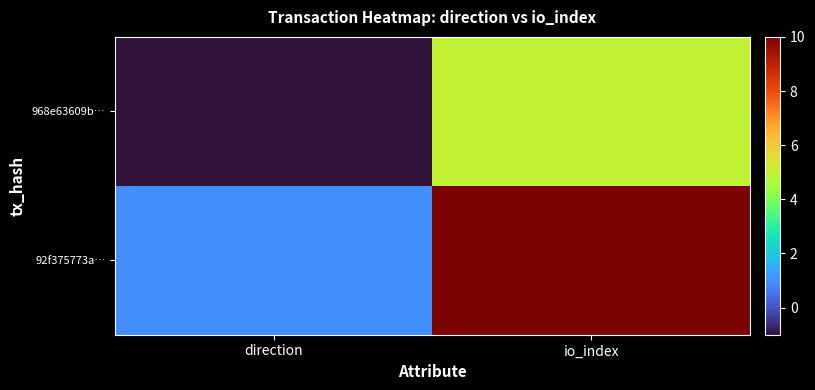

Which series has the largest range (max minus min)?

92f375773a…